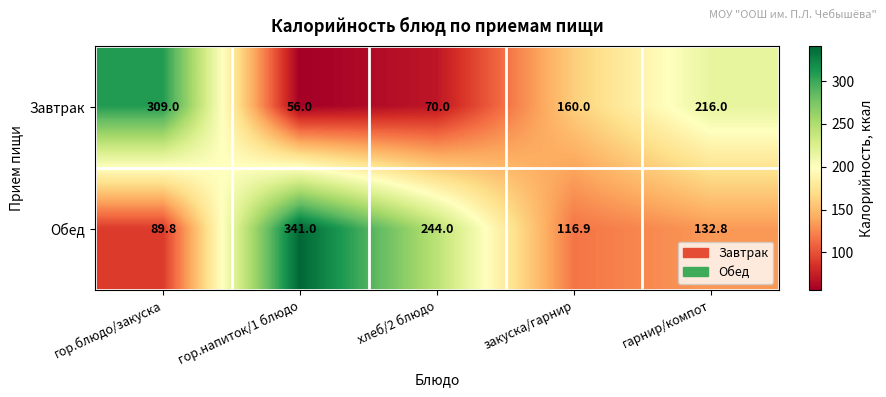

Reading right to left, extract all data points from this chart.

Завтрак: гарнир/компот=216.0	закуска/гарнир=160.0	хлеб/2 блюдо=70.0	гор.напиток/1 блюдо=56.0	гор.блюдо/закуска=309.0
Обед: гарнир/компот=132.8	закуска/гарнир=116.9	хлеб/2 блюдо=244.0	гор.напиток/1 блюдо=341.0	гор.блюдо/закуска=89.8